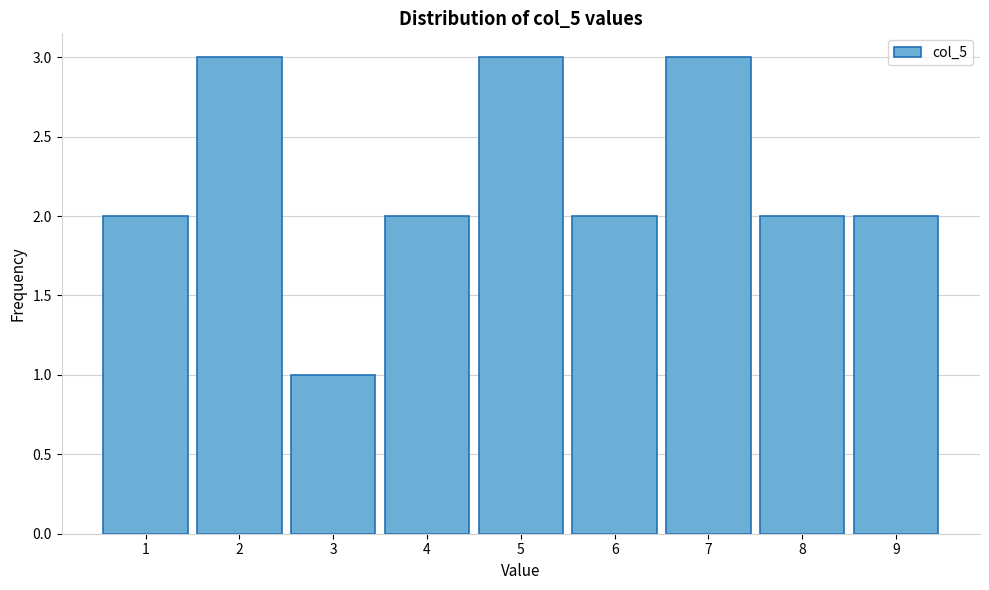

How tall is the bar that spans 6.5 to 7.5 on the x-axis? The values are not printed on the chart, so give them approximately, as read against the axis.

3